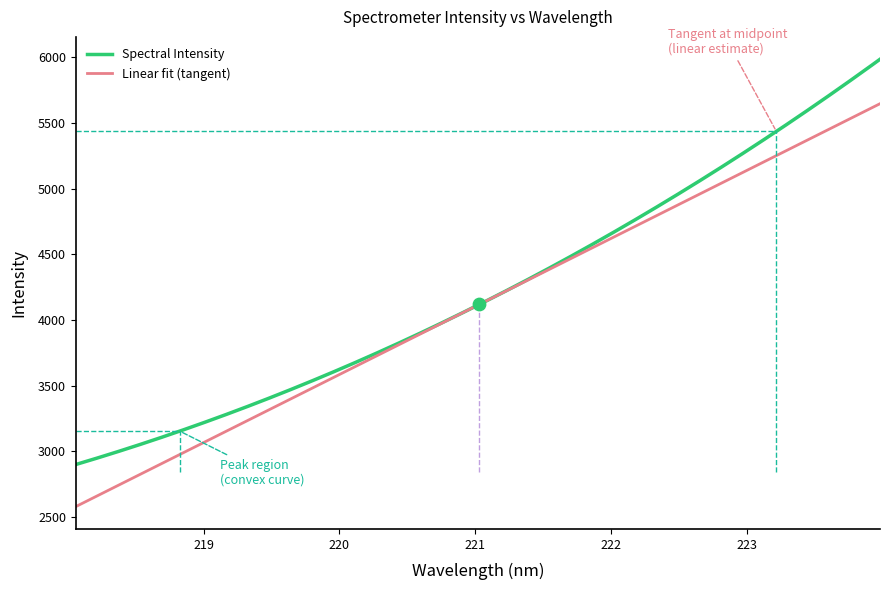

What is the maximum value shown in the chart?

5983.7